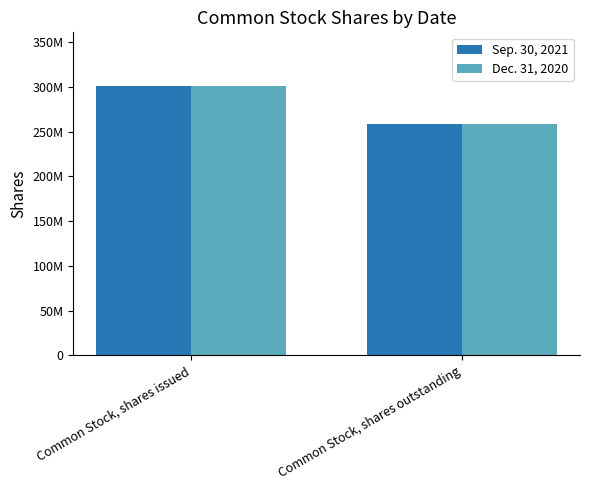

How many Sep. 30, 2021 values are between 258438514 and 300791335?

2